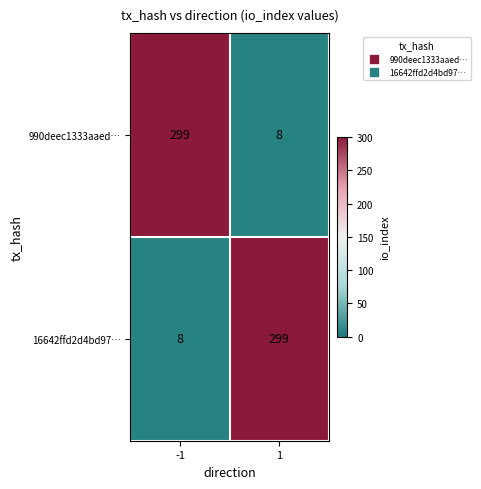

What is the difference between the highest and lowest values at 1?

291